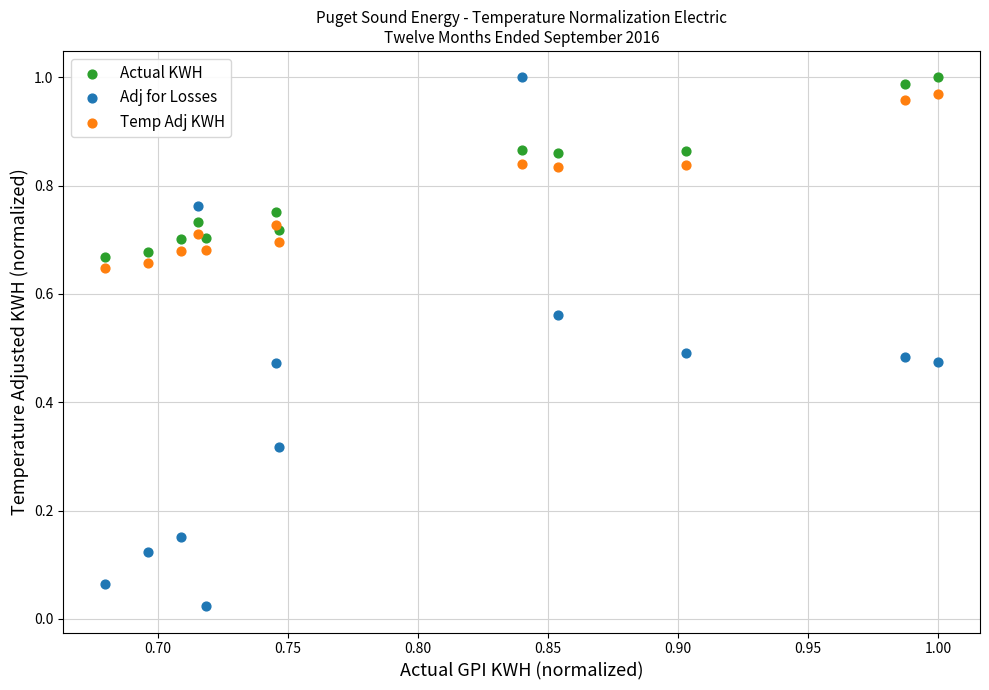

Which series has the largest Y range (max minus min)?

Adj for Losses